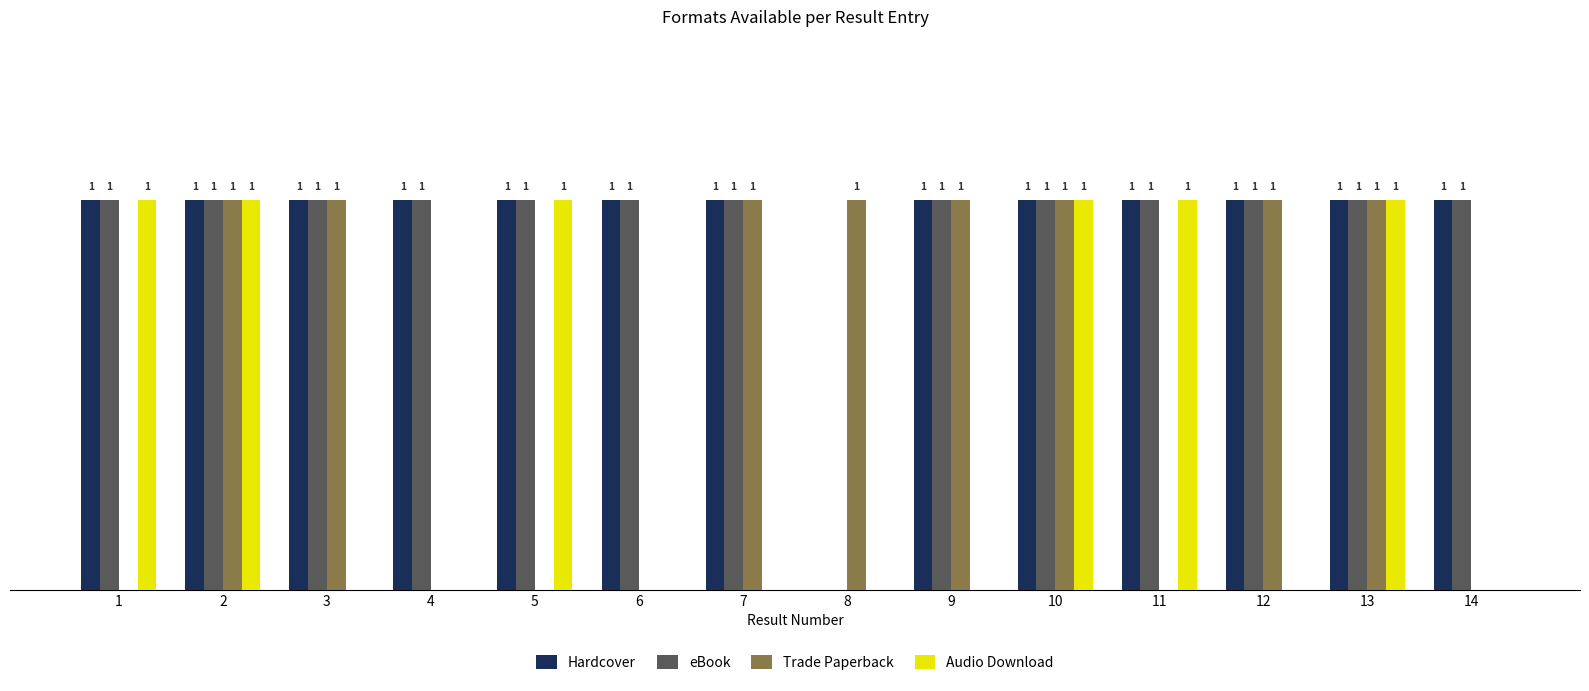

At which label does Trade Paperback reach its minimum?

1